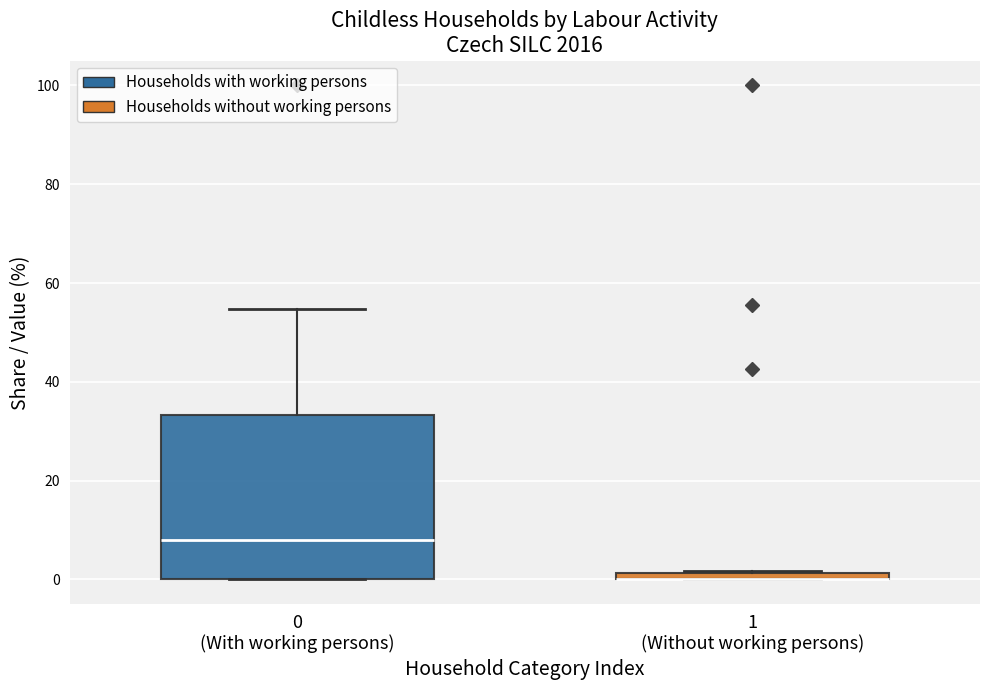

Comparing the boxes themselves (not the whiskers), which one is the tallest?

0 (With working persons)